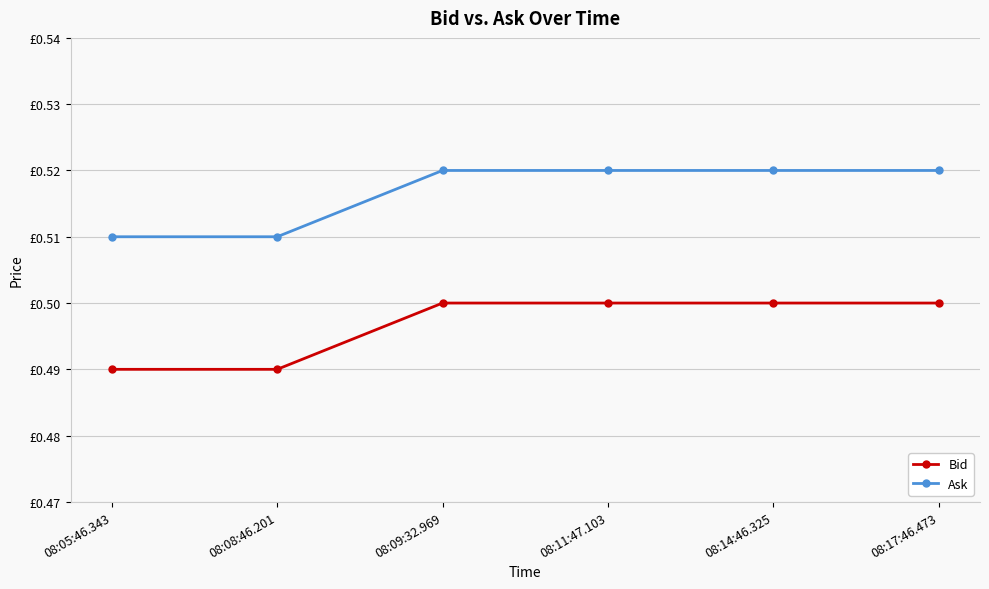

Which series has the largest total across all categories?

Ask